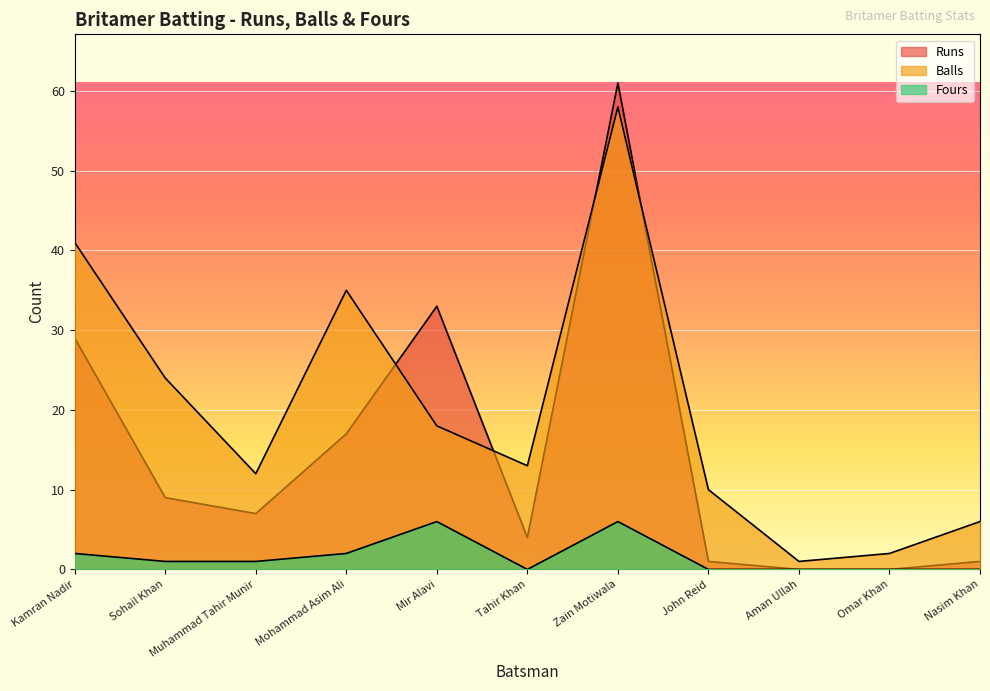

What is the value of the Balls point at the 1st from the left?

41